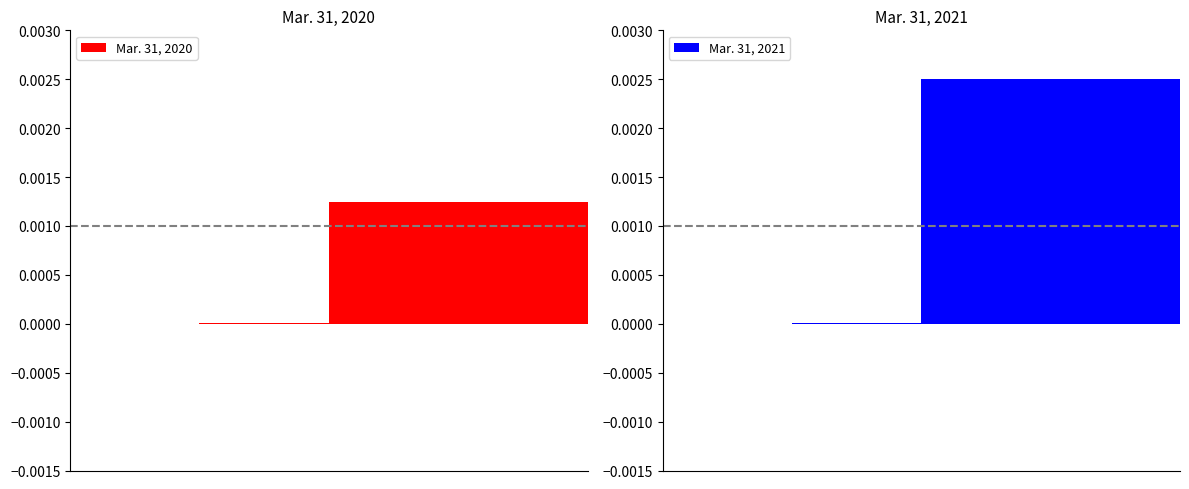

Reading left to right, list all the values displayed in this chart.

Mar. 31, 2020: 0.0	0.0	0.0	0.0
Mar. 31, 2021: 0.0	0.0	0.0	0.0